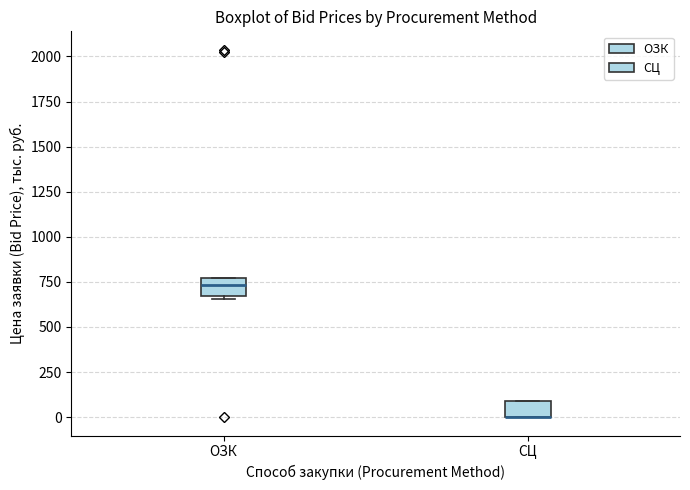

Where is the lower edge of the box for ОЗК on the y-axis? The values are not printed on the chart, so give them approximately, as read against the axis.

650